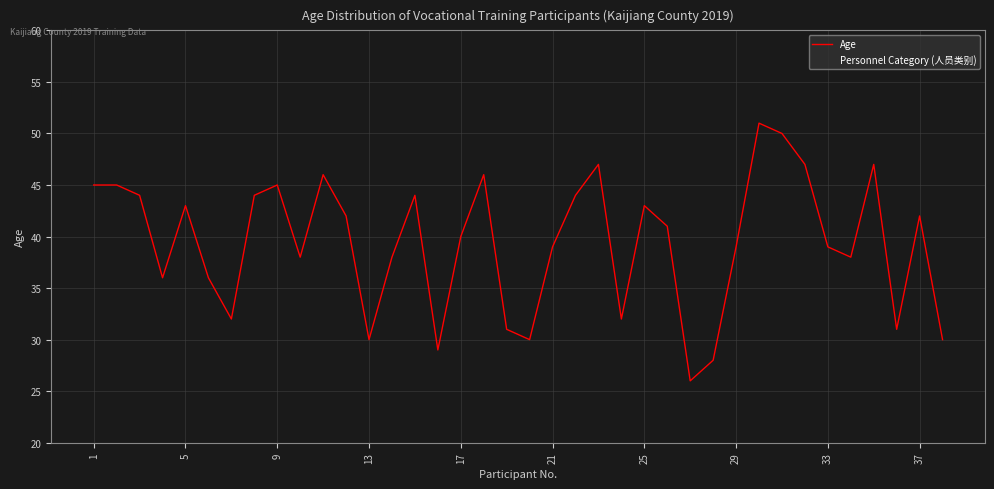

What is the difference between the maximum and minimum values?

25